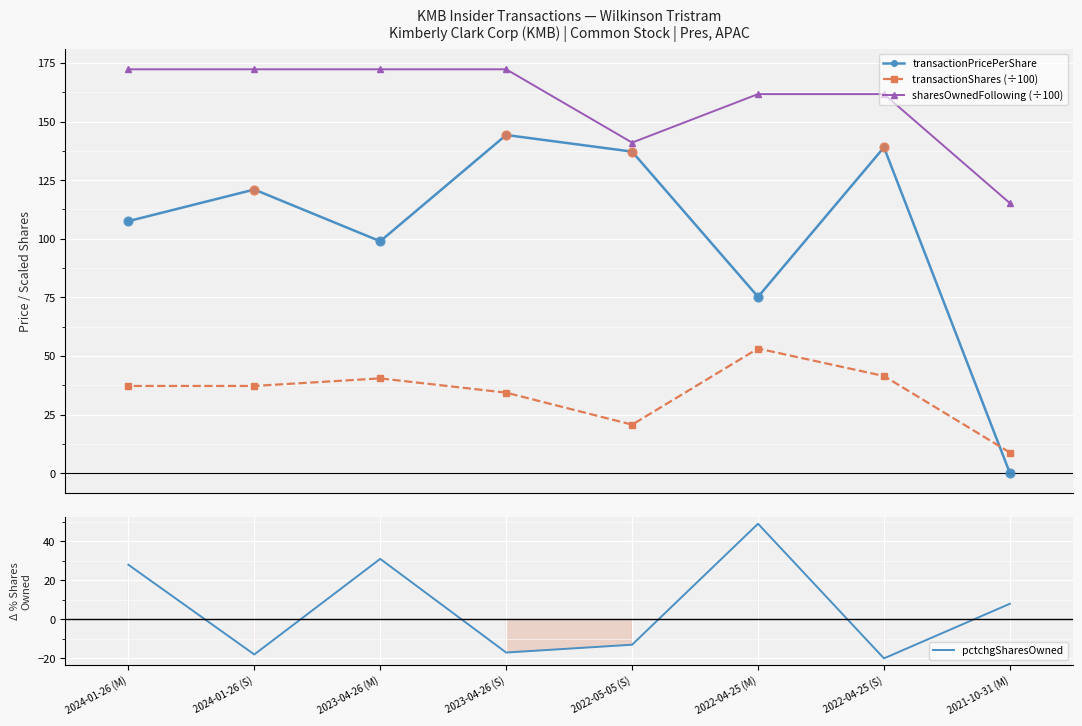

At which category is the sum across all series the highest?

2024-01-26 (M)